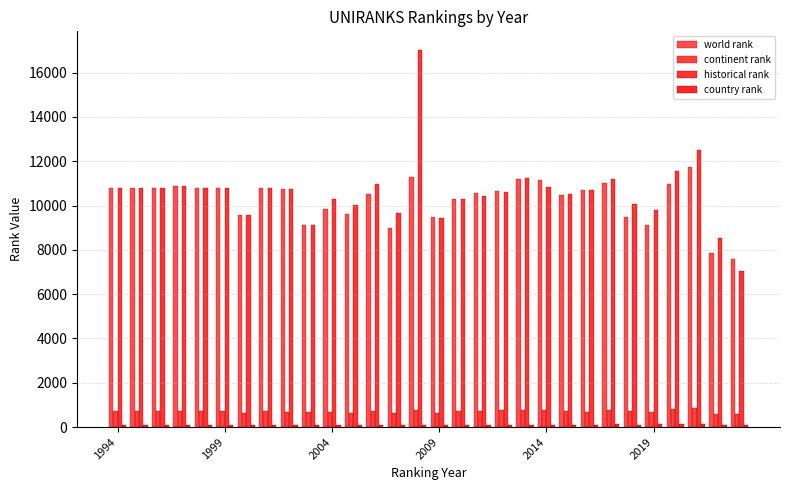

At which label does continent rank first exceed 703?

2009